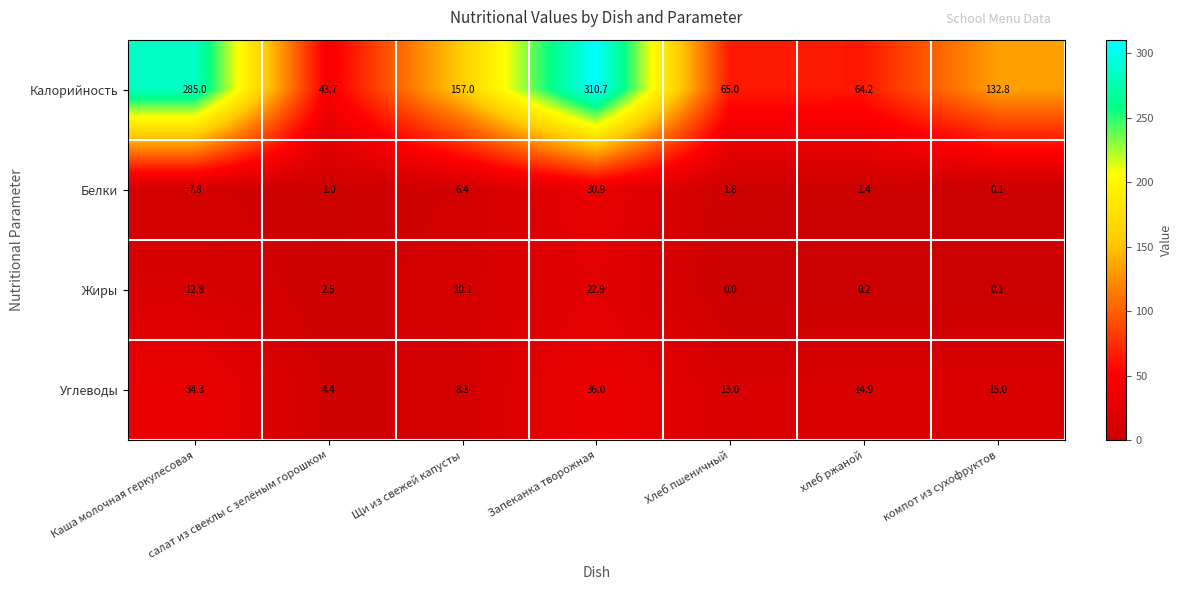

Is it true that Углеводы equals 3.8 at Щи из свежей капусты?

False